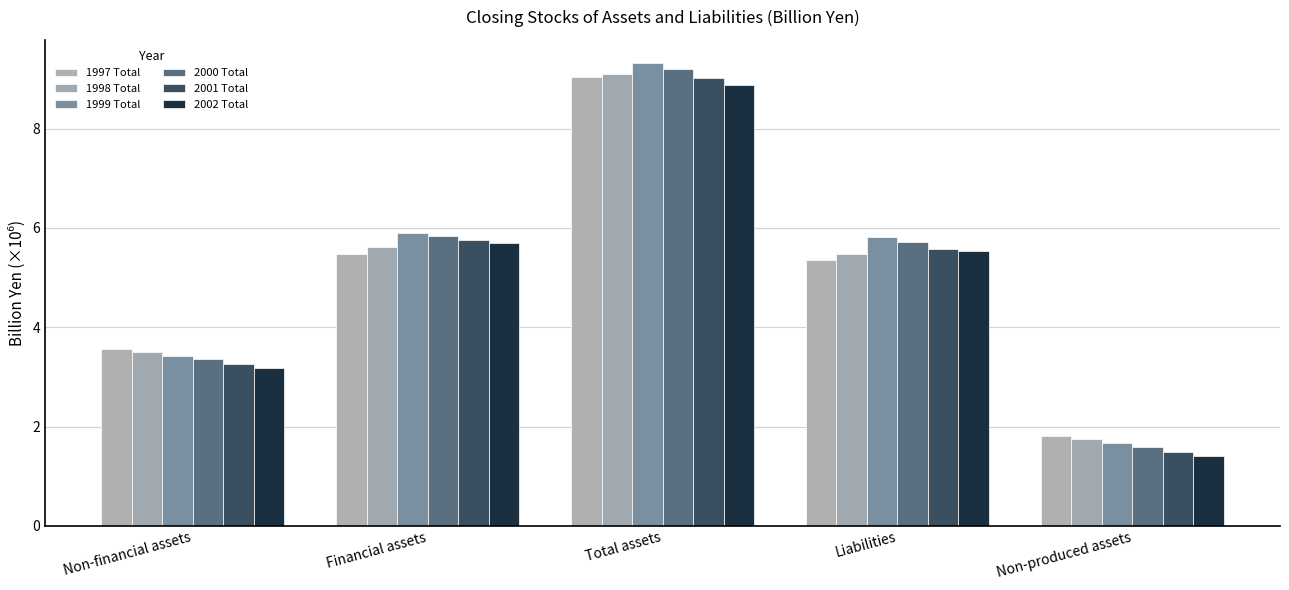

Which series has the largest range (max minus min)?

1999 Total